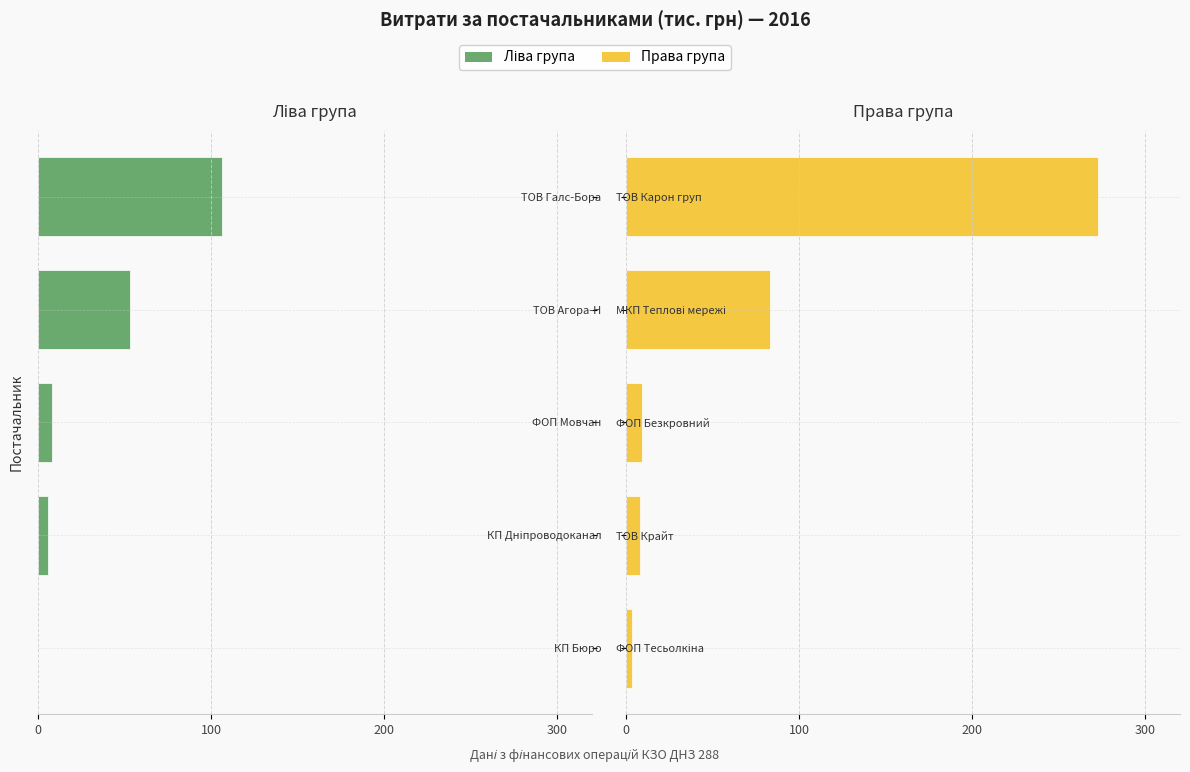

Which has a higher value, КП Дніпроводоканал or КП Бюро?

КП Бюро